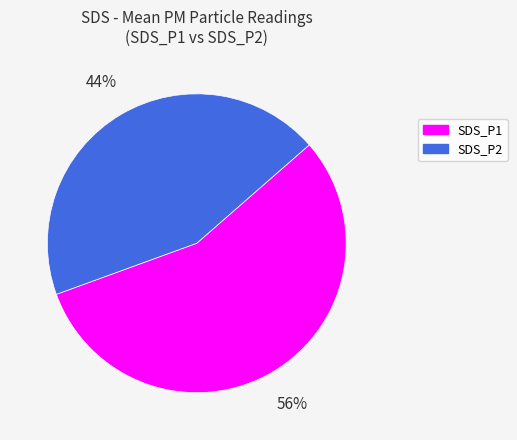

Approximately how many times larger is the value at SDS_P2 compared to SDS_P1?

0.8